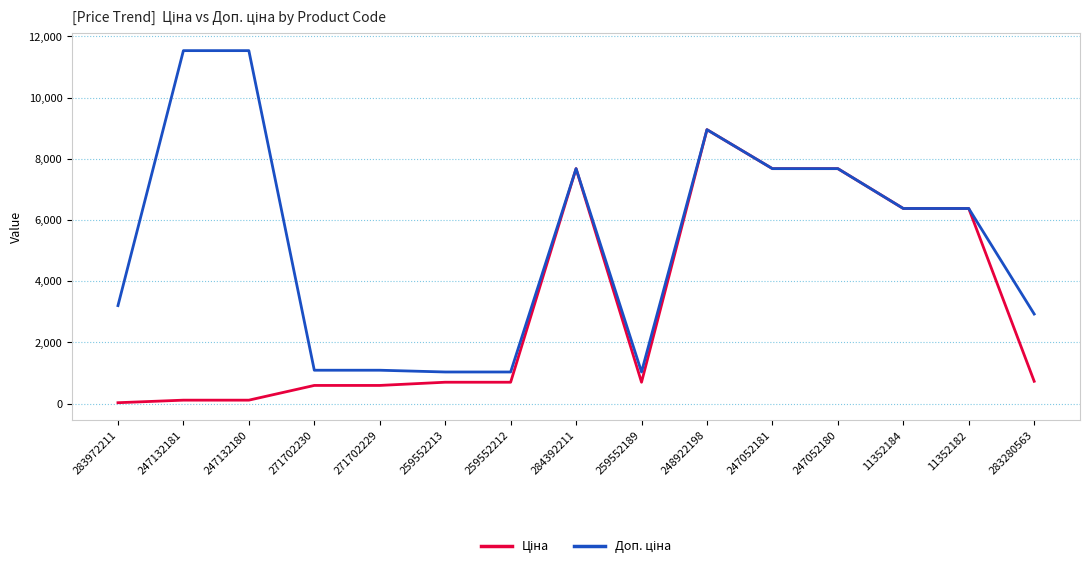

At which category is the sum across all series the highest?

248922198